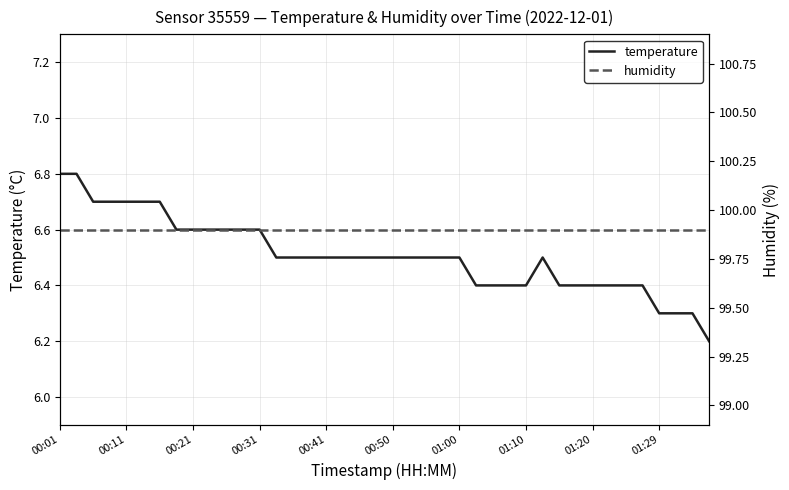

What is the smallest value displayed?

6.2